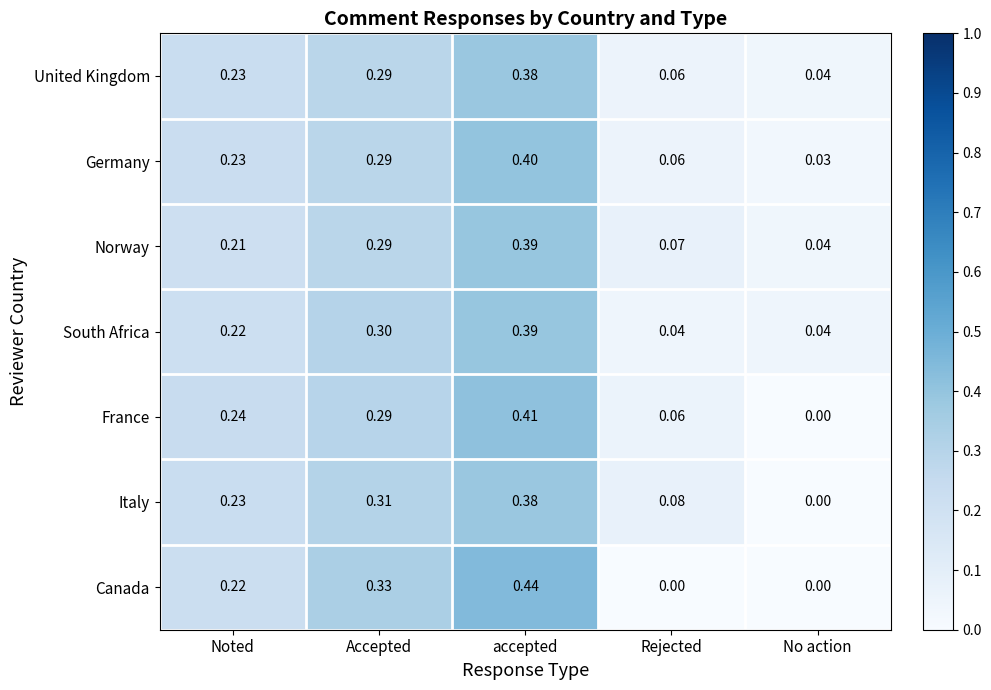

At which label is Germany closest to 0?

No action